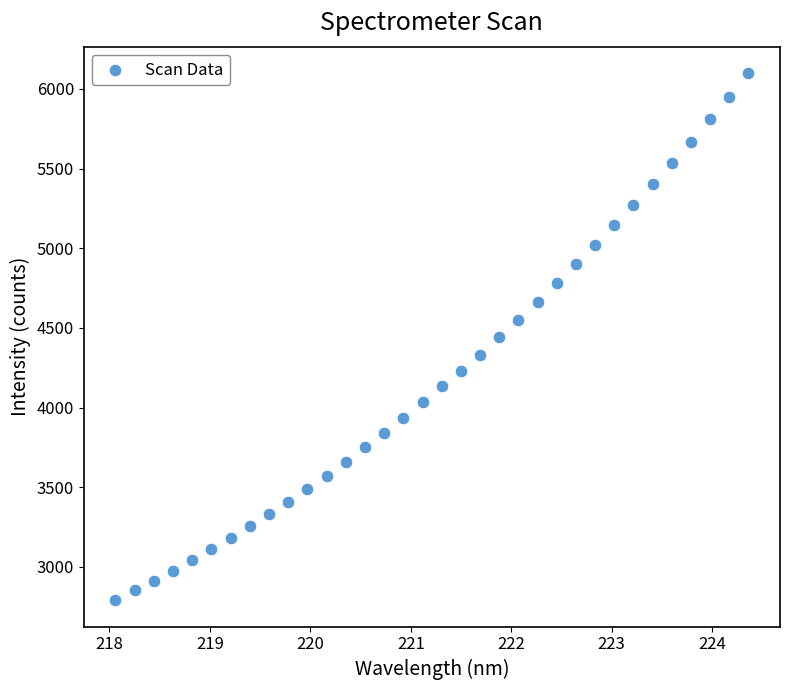

What is the range of Y values (max minus min)?

3308.8